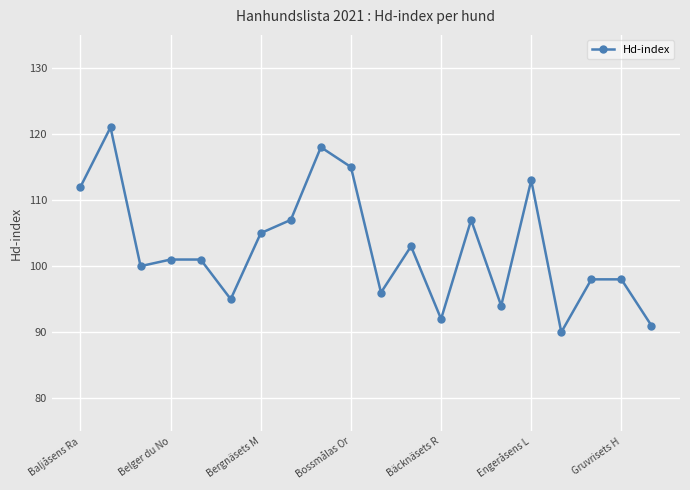

What is the average value?

103